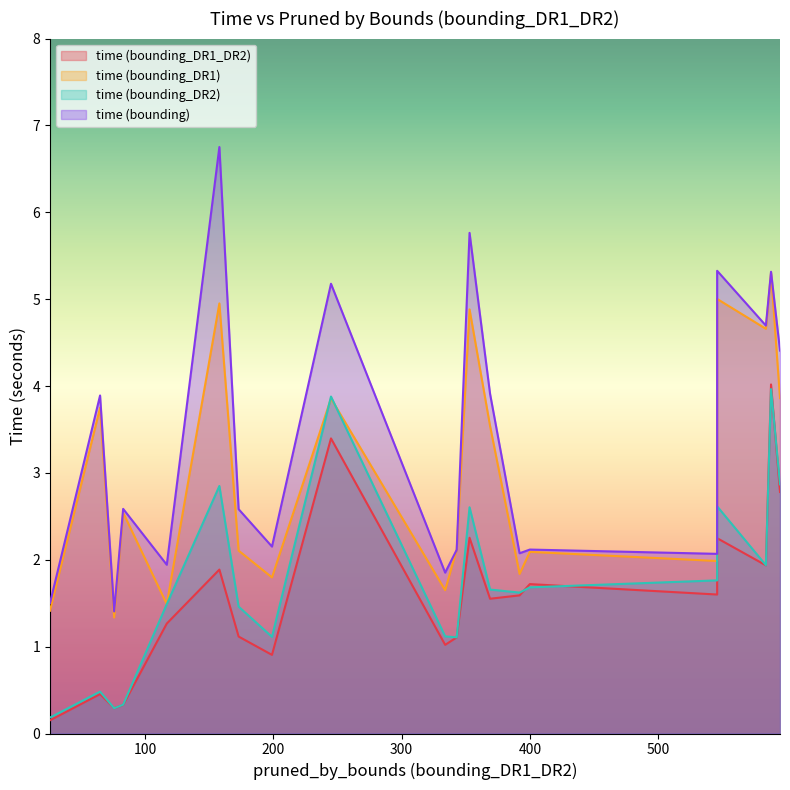

Which category has the highest value in the time (bounding_DR2) series?

588